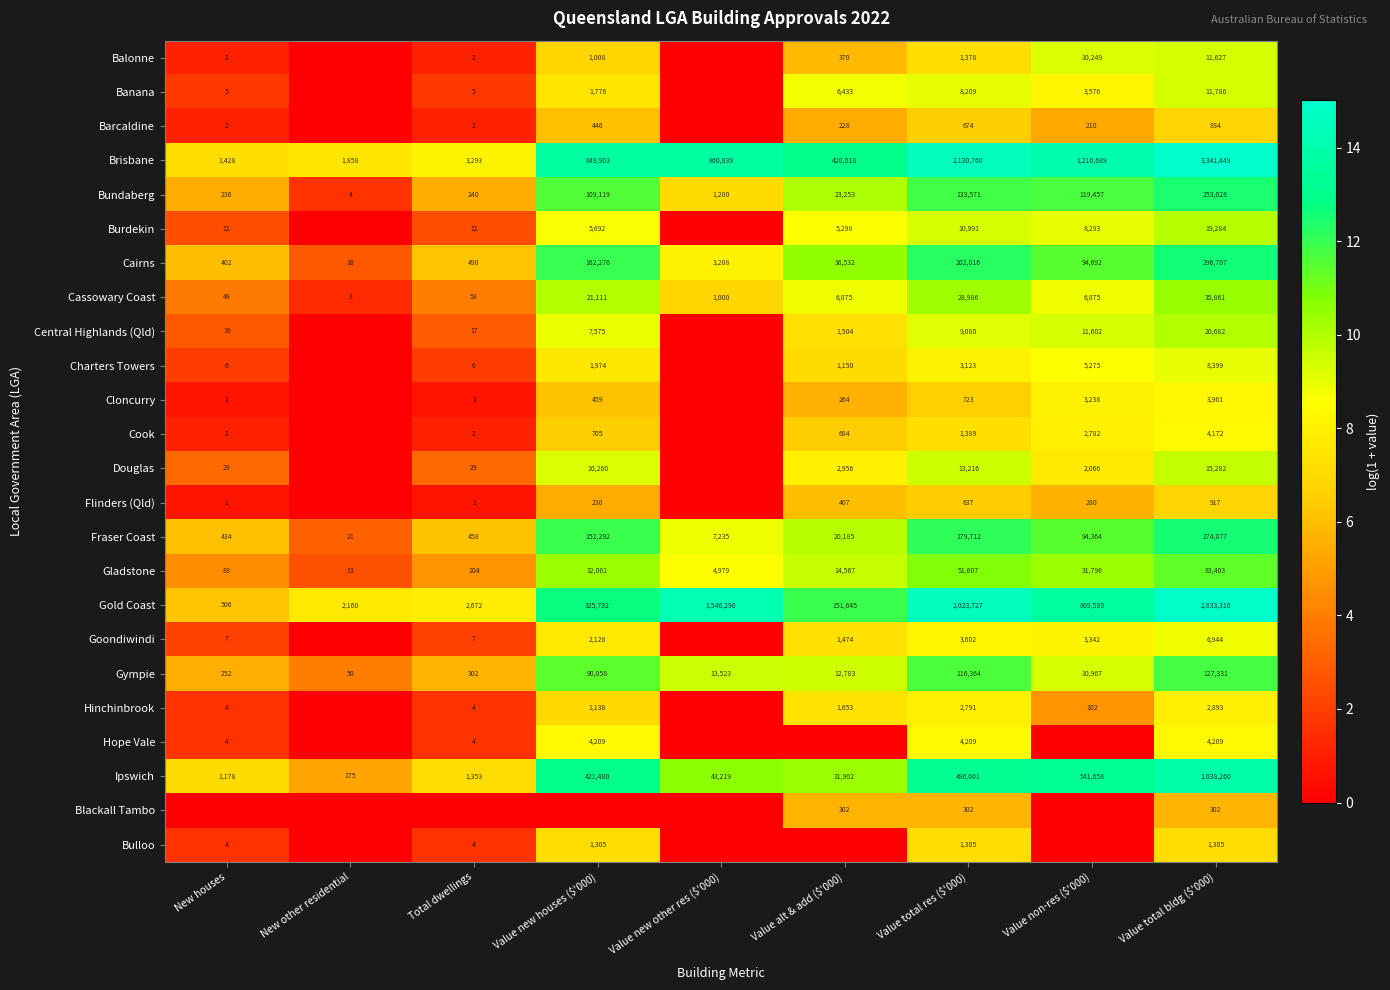

Which has a higher value, Value non-res ($'000) or Value total res ($'000)?

Value non-res ($'000)